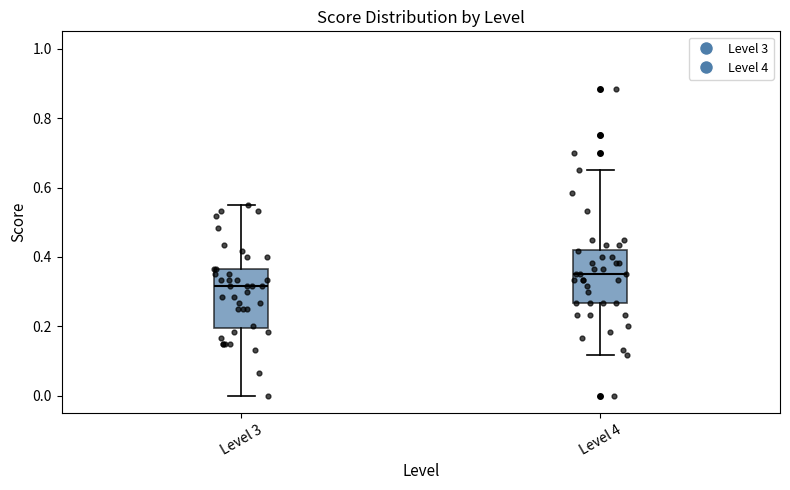

Which box's median line is the highest?

Level 4